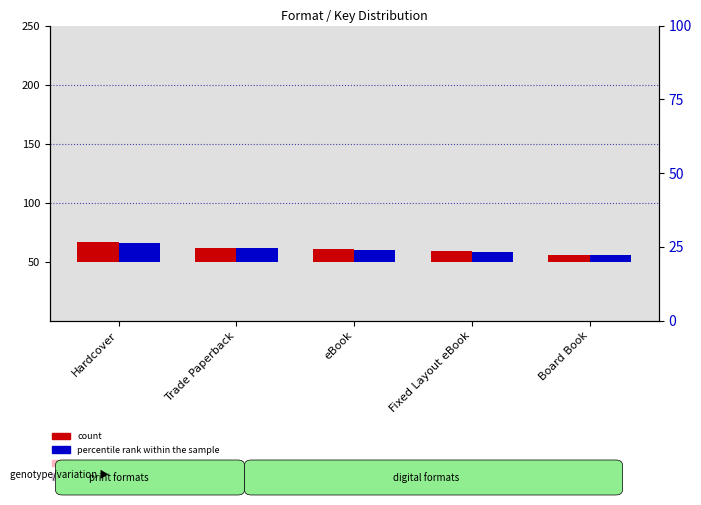

How many bars are there in total?

10